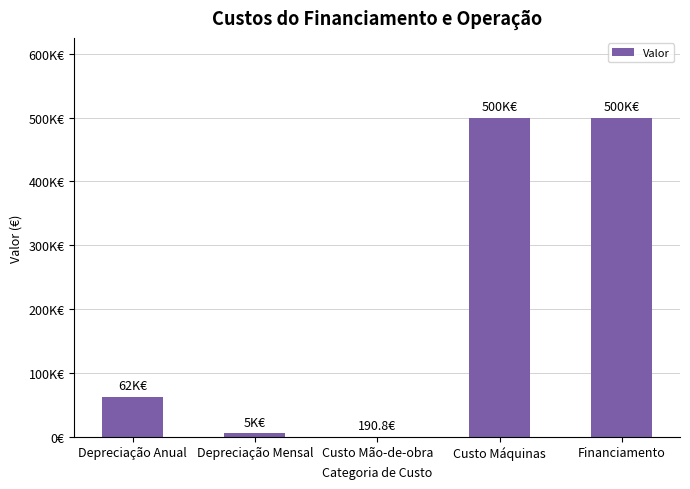

What is the difference between the maximum and minimum values?

499809.2